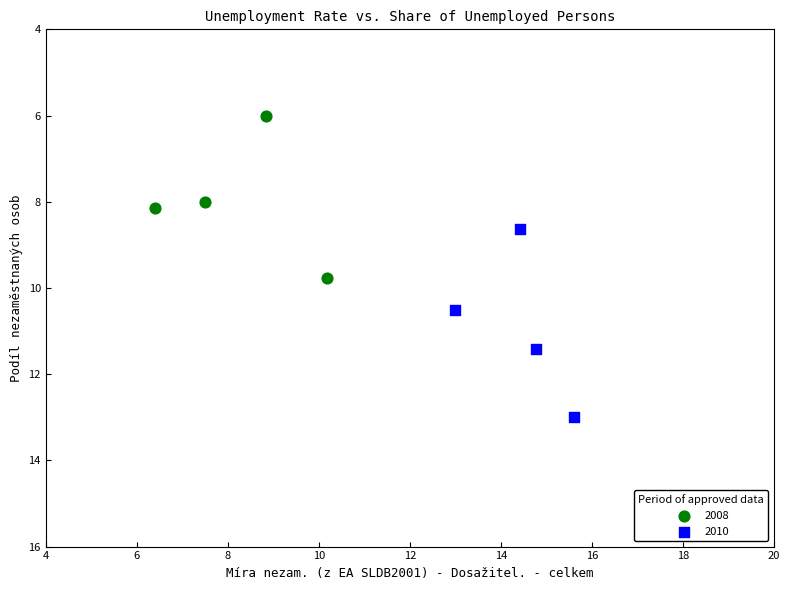

What are all the series names shown in the legend?

2008, 2010